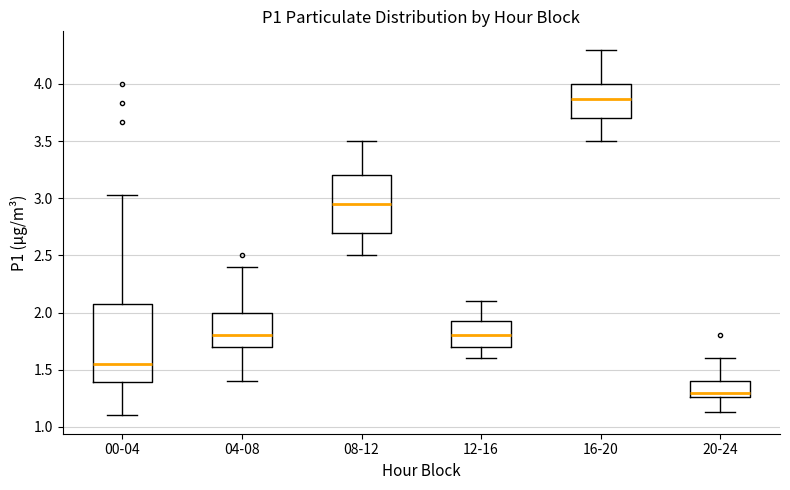

Reading left to right, transcribe this box plot: for each box, give where its median line is, the range the box spans, and where its two whiskers end, as read against the y-axis. The values are not printed on the chart, so give them approximately, as read against the axis.

00-04: median 1.55, box 1.40 to 2.10, whiskers 1.10 to 3.05
04-08: median 1.80, box 1.70 to 2.00, whiskers 1.40 to 2.40
08-12: median 2.95, box 2.70 to 3.20, whiskers 2.50 to 3.50
12-16: median 1.80, box 1.70 to 1.95, whiskers 1.60 to 2.10
16-20: median 3.85, box 3.70 to 4.00, whiskers 3.50 to 4.30
20-24: median 1.30, box 1.25 to 1.40, whiskers 1.15 to 1.60